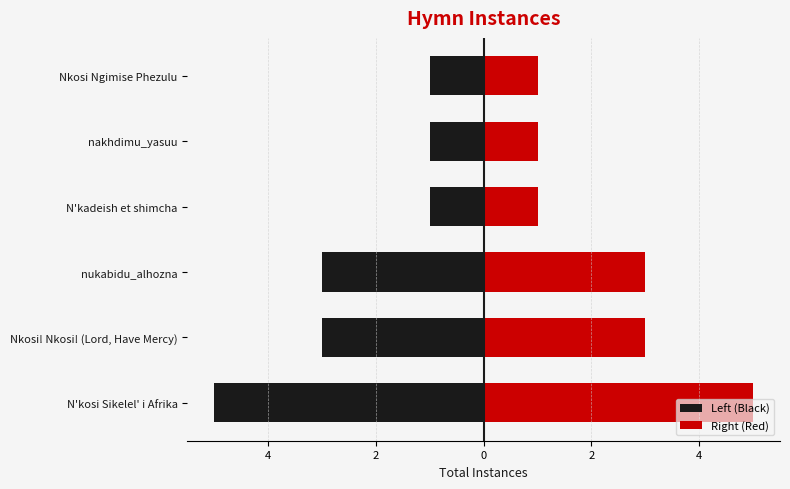

What is the value of the Right (Red) bar at the 4th from the left?

1